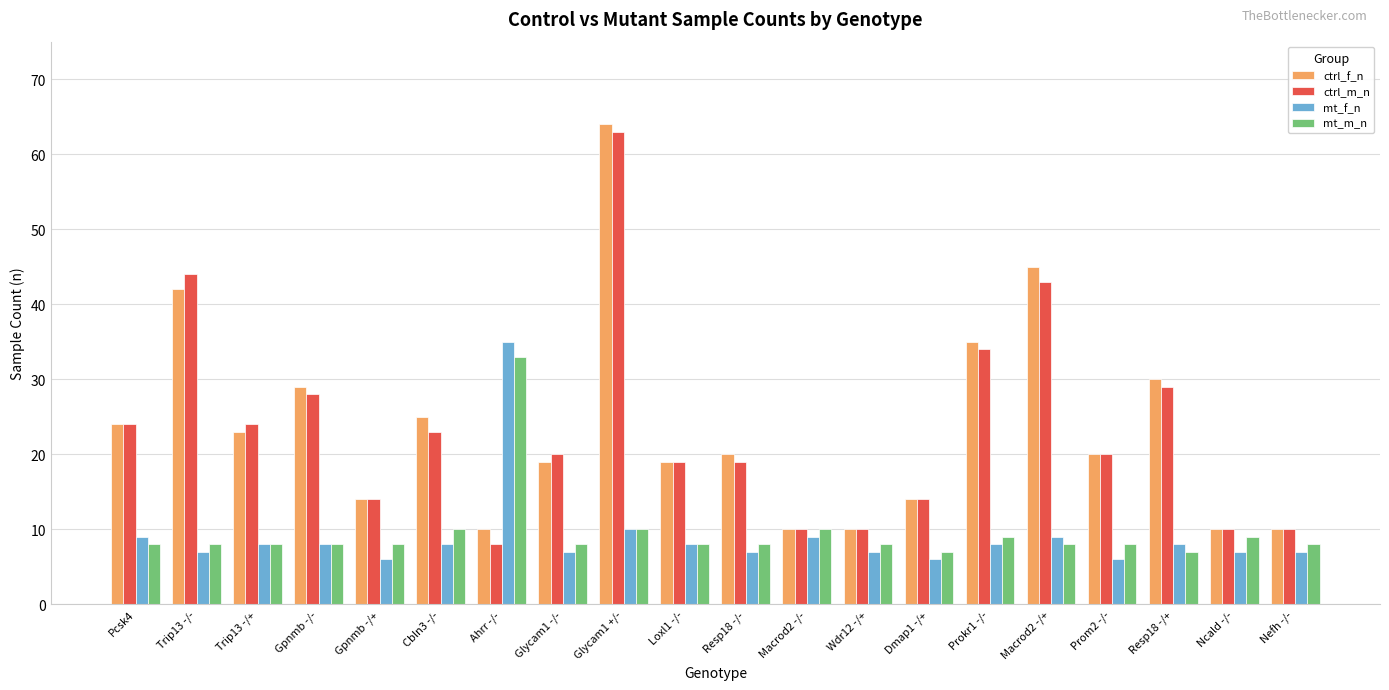

What is the label of the 4th bar from the left?

Gpnmb -/-